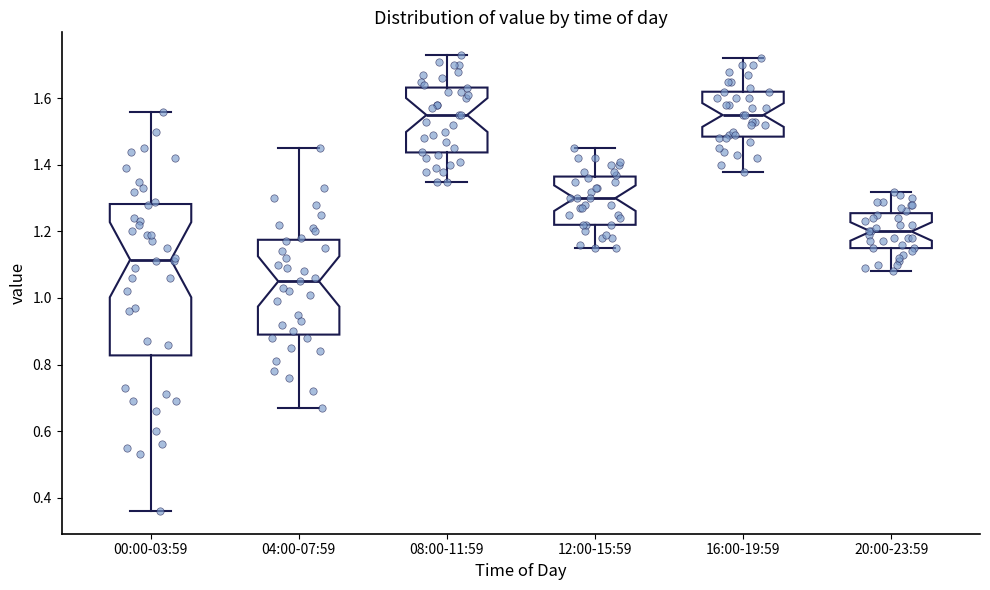

Where is the upper edge of the box for 12:00-15:59 on the y-axis? The values are not printed on the chart, so give them approximately, as read against the axis.

1.36